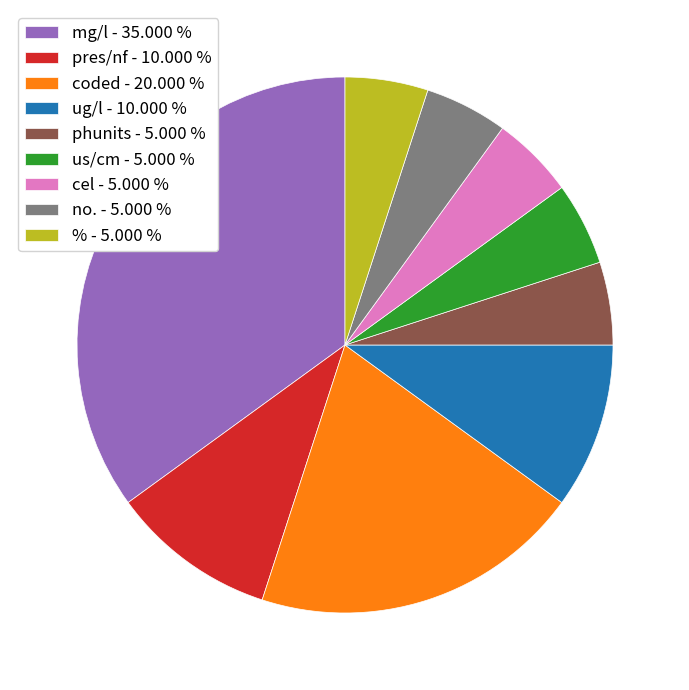

Do pres/nf and phunits together represent more than half of the pie?

No